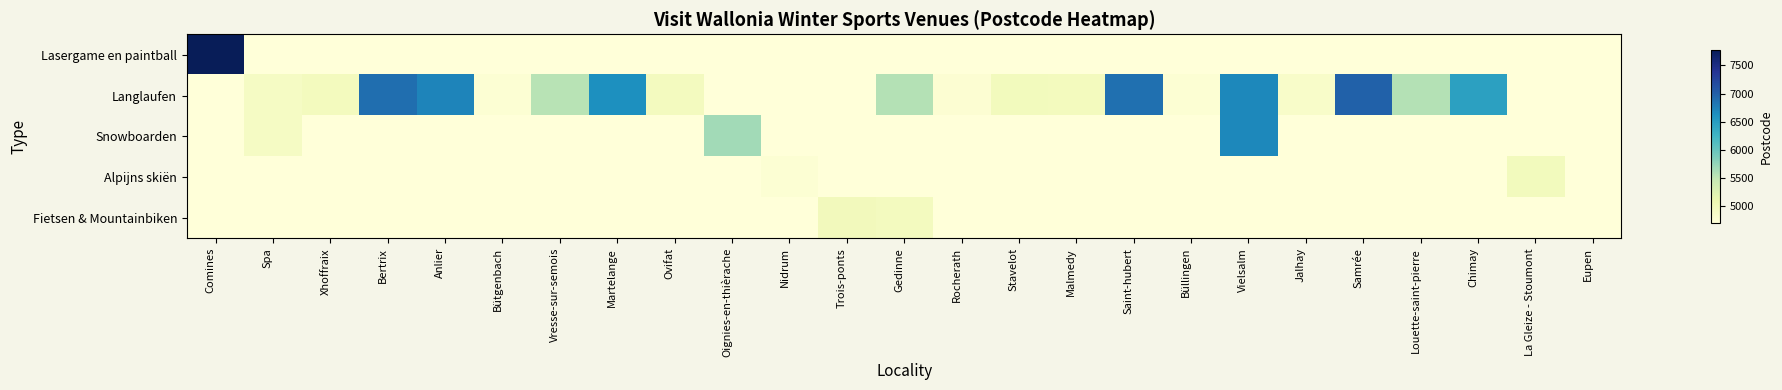

Reading left to right, extract all data points from this chart.

Lasergame en paintball: Comines=7780	Spa=4600	Xhoffraix=4600	Bertrix=4600	Anlier=4600	Bütgenbach=4600	Vresse-sur-semois=4600	Martelange=4600	Ovifat=4600	Oignies-en-thièrache=4600	Nidrum=4600	Trois-ponts=4600	Gedinne=4600	Rocherath=4600	Stavelot=4600	Malmedy=4600	Saint-hubert=4600	Büllingen=4600	Vielsalm=4600	Jalhay=4600	Samrée=4600	Louette-saint-pierre=4600	Chimay=4600	La Gleize - Stoumont=4600	Eupen=4600
Langlaufen: Comines=4600	Spa=4900	Xhoffraix=4960	Bertrix=6880	Anlier=6721	Bütgenbach=4750	Vresse-sur-semois=5550	Martelange=6630	Ovifat=4950	Oignies-en-thièrache=4600	Nidrum=4600	Trois-ponts=4600	Gedinne=5575	Rocherath=4761	Stavelot=4970	Malmedy=4960	Saint-hubert=6870	Büllingen=4760	Vielsalm=6690	Jalhay=4845	Samrée=6982	Louette-saint-pierre=5575	Chimay=6460	La Gleize - Stoumont=4600	Eupen=4700
Snowboarden: Comines=4600	Spa=4900	Xhoffraix=4600	Bertrix=4600	Anlier=4600	Bütgenbach=4600	Vresse-sur-semois=4600	Martelange=4600	Ovifat=4600	Oignies-en-thièrache=5670	Nidrum=4600	Trois-ponts=4600	Gedinne=4600	Rocherath=4600	Stavelot=4600	Malmedy=4600	Saint-hubert=4600	Büllingen=4600	Vielsalm=6690	Jalhay=4600	Samrée=4600	Louette-saint-pierre=4600	Chimay=4600	La Gleize - Stoumont=4600	Eupen=4600
Alpijns skiën: Comines=4600	Spa=4600	Xhoffraix=4600	Bertrix=4600	Anlier=4600	Bütgenbach=4600	Vresse-sur-semois=4600	Martelange=4600	Ovifat=4600	Oignies-en-thièrache=4600	Nidrum=4750	Trois-ponts=4600	Gedinne=4600	Rocherath=4600	Stavelot=4600	Malmedy=4600	Saint-hubert=4600	Büllingen=4600	Vielsalm=4600	Jalhay=4600	Samrée=4600	Louette-saint-pierre=4600	Chimay=4600	La Gleize - Stoumont=4970	Eupen=4600
Fietsen & Mountainbiken: Comines=4600	Spa=4600	Xhoffraix=4600	Bertrix=4600	Anlier=4600	Bütgenbach=4600	Vresse-sur-semois=4600	Martelange=4600	Ovifat=4600	Oignies-en-thièrache=4600	Nidrum=4600	Trois-ponts=4980	Gedinne=4950	Rocherath=4600	Stavelot=4600	Malmedy=4600	Saint-hubert=4600	Büllingen=4600	Vielsalm=4600	Jalhay=4600	Samrée=4600	Louette-saint-pierre=4600	Chimay=4600	La Gleize - Stoumont=4600	Eupen=4600